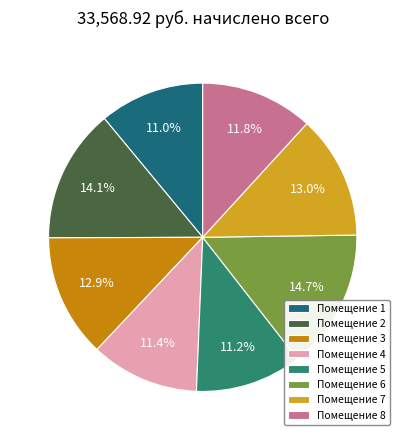

How many slices are in this pie chart?

8